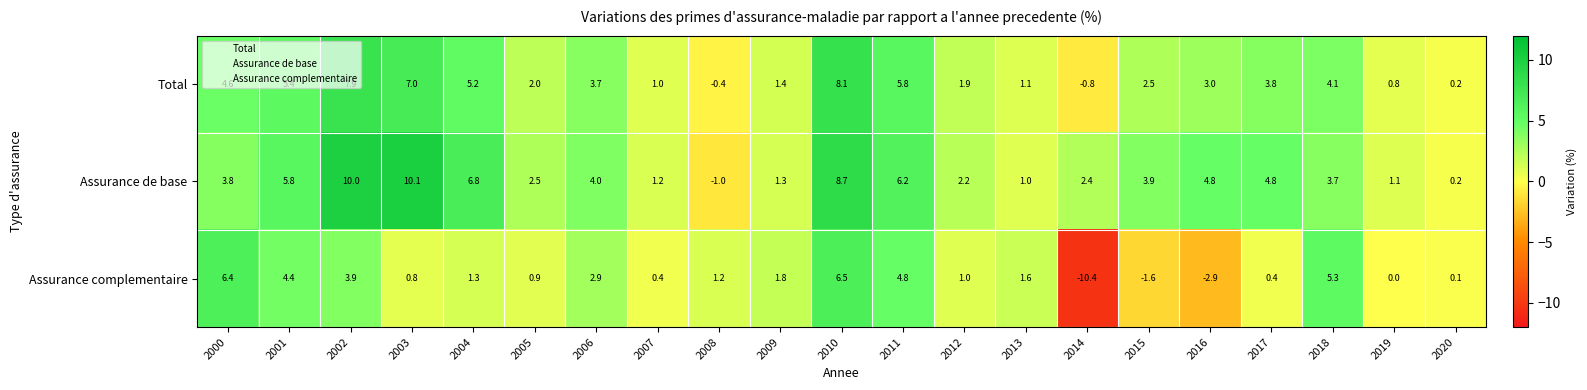

Which series has the largest range (max minus min)?

Assurance complementaire